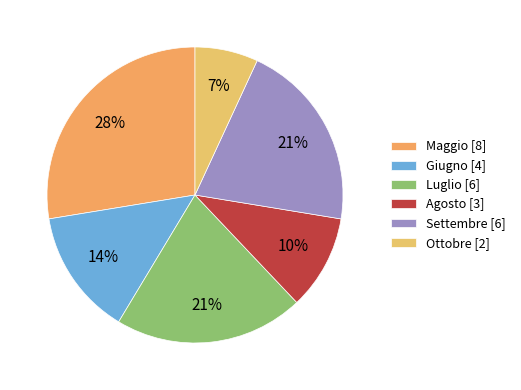

Approximately how many times larger is the value at Giugno compared to Ottobre?

2.0